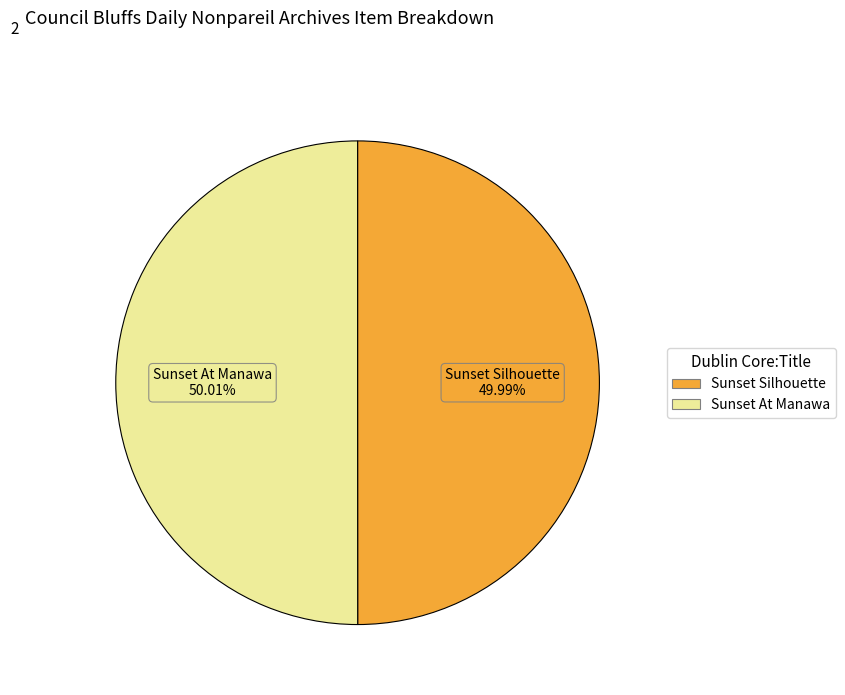

What is the ratio of the value at Sunset Silhouette to the value at Sunset At Manawa?

1.0